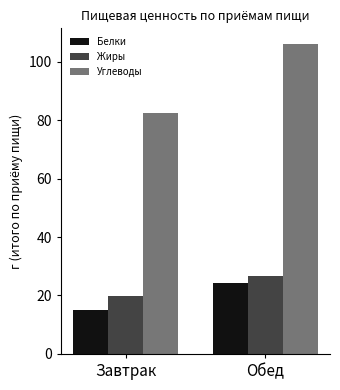

Which series has the largest total across all categories?

Углеводы